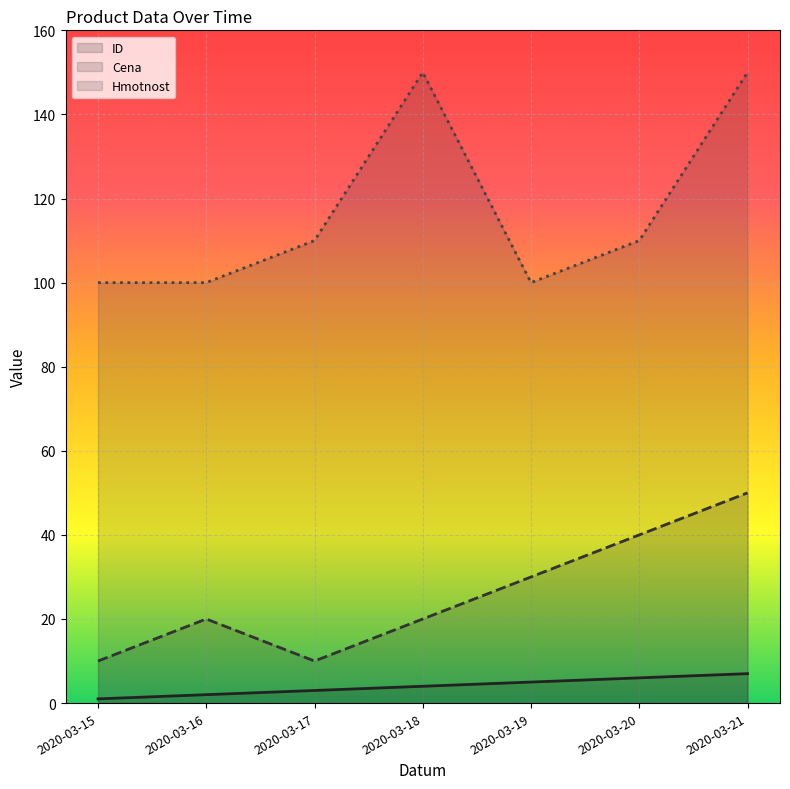

Between 2020-03-15 and 2020-03-16, which series saw the biggest shift?

Cena